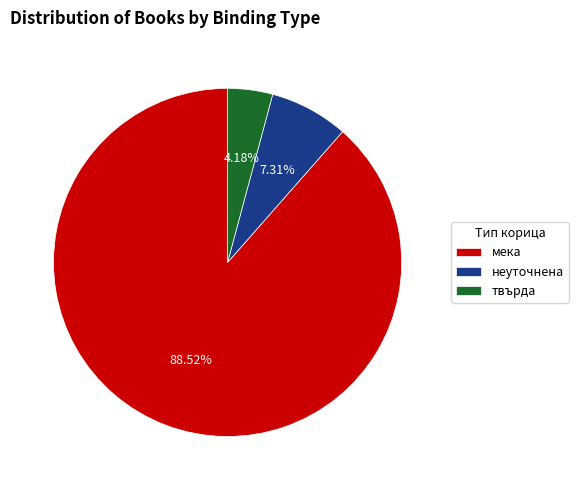

Count the number of slices in the pie.

3